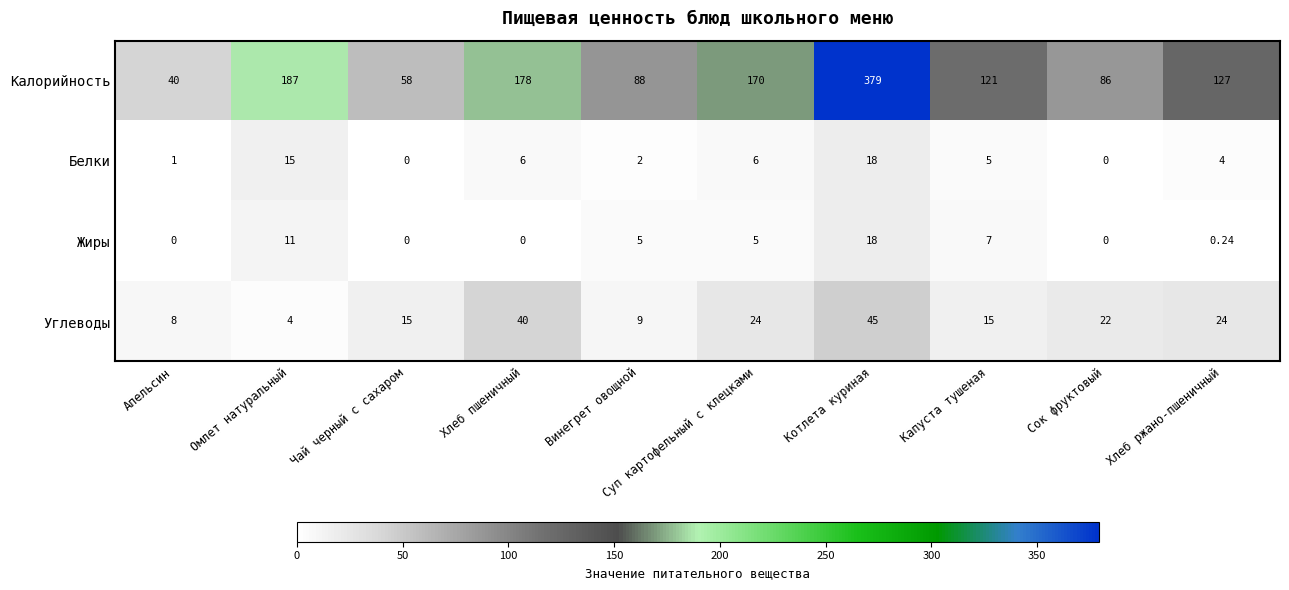

Where does the Белки series first go above 5?

Омлет натуральный